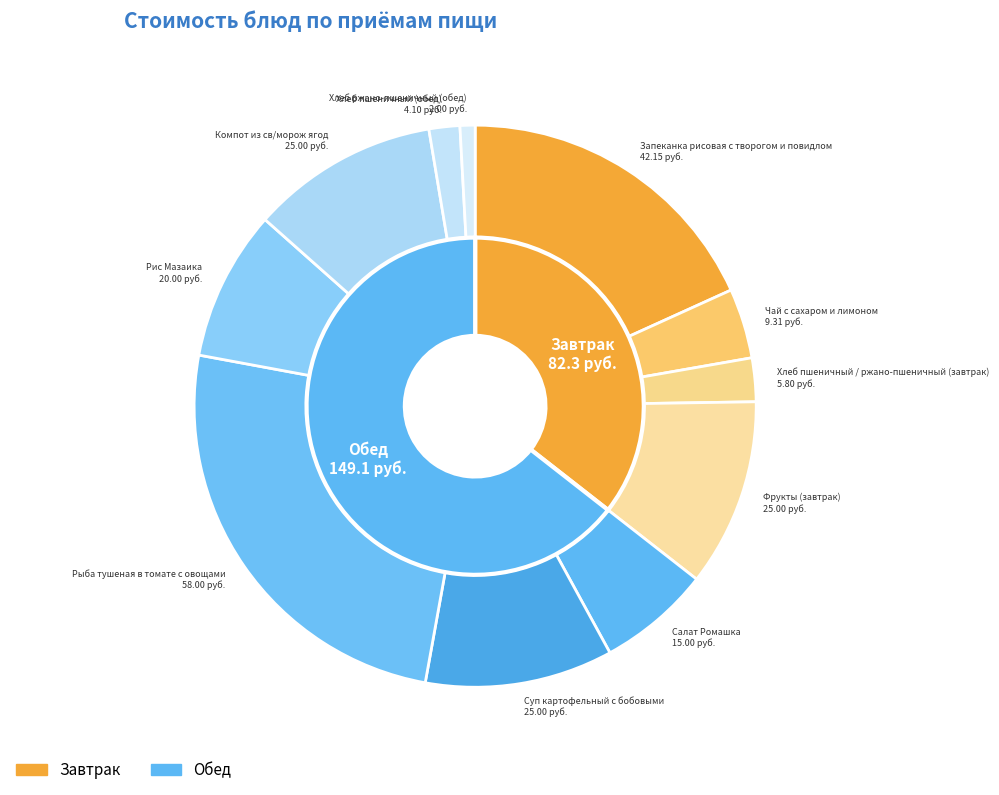

True or false: Фрукты (завтрак) accounts for 17% of the total.

False